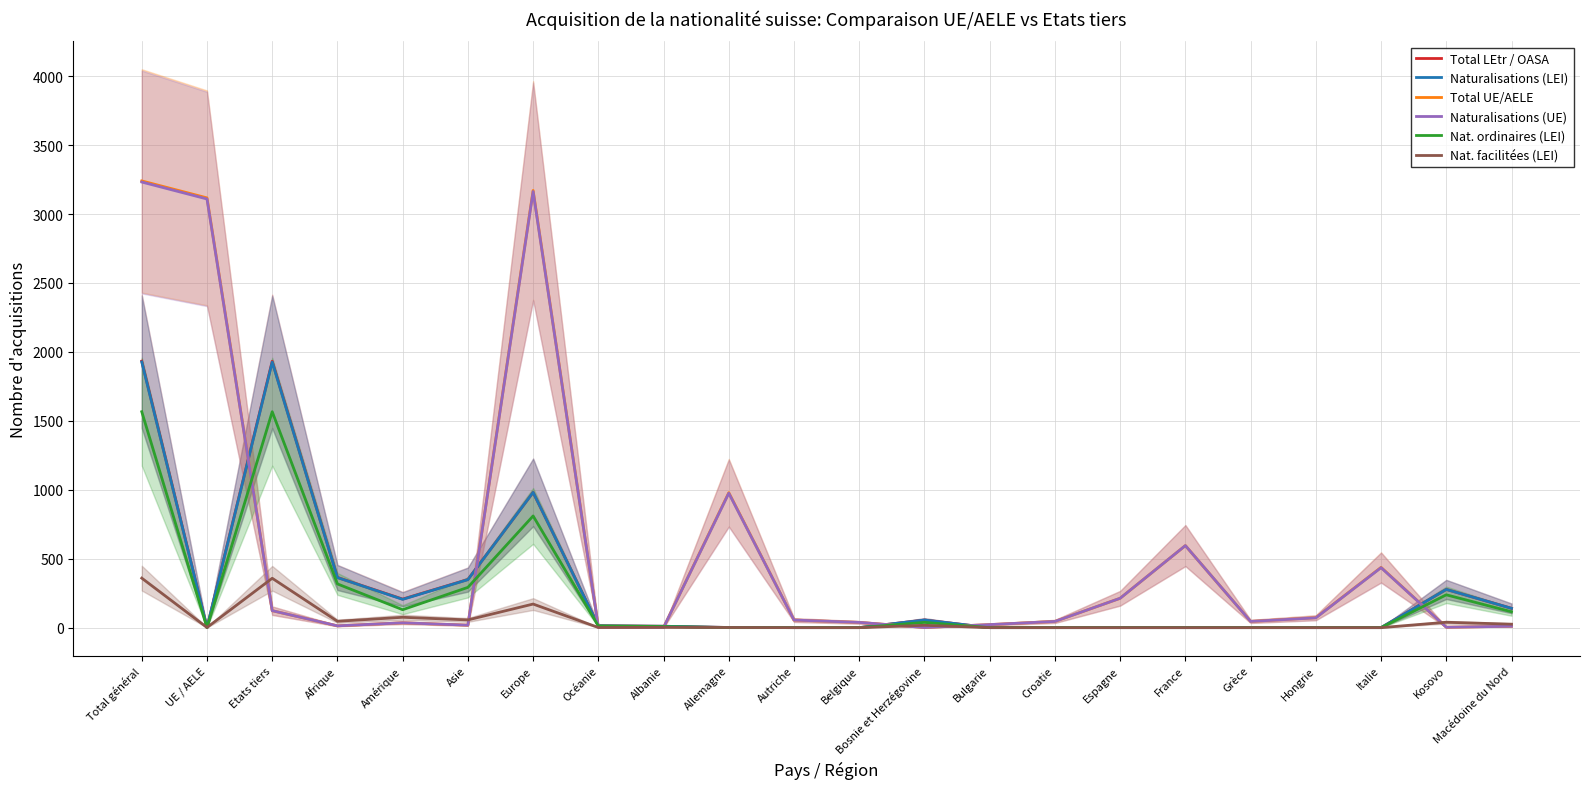

What is the sum of all Nat. facilitées (LEI) values?

1151